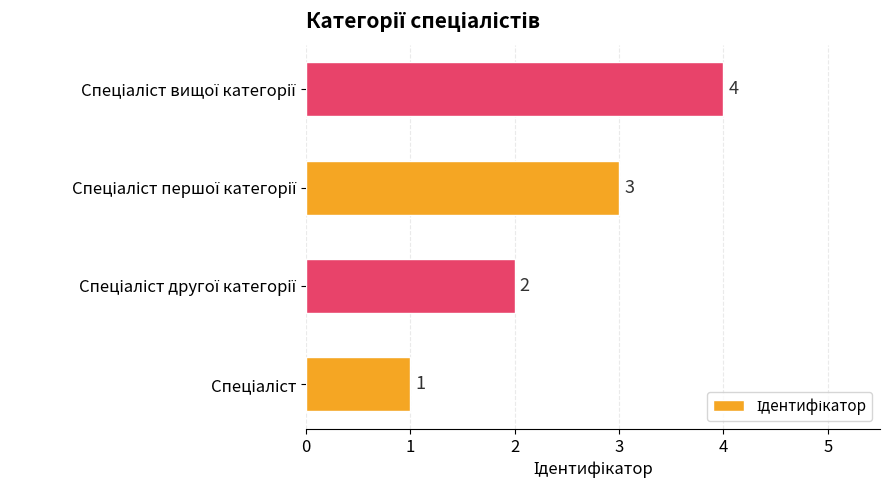

How many series are shown in this chart?

1